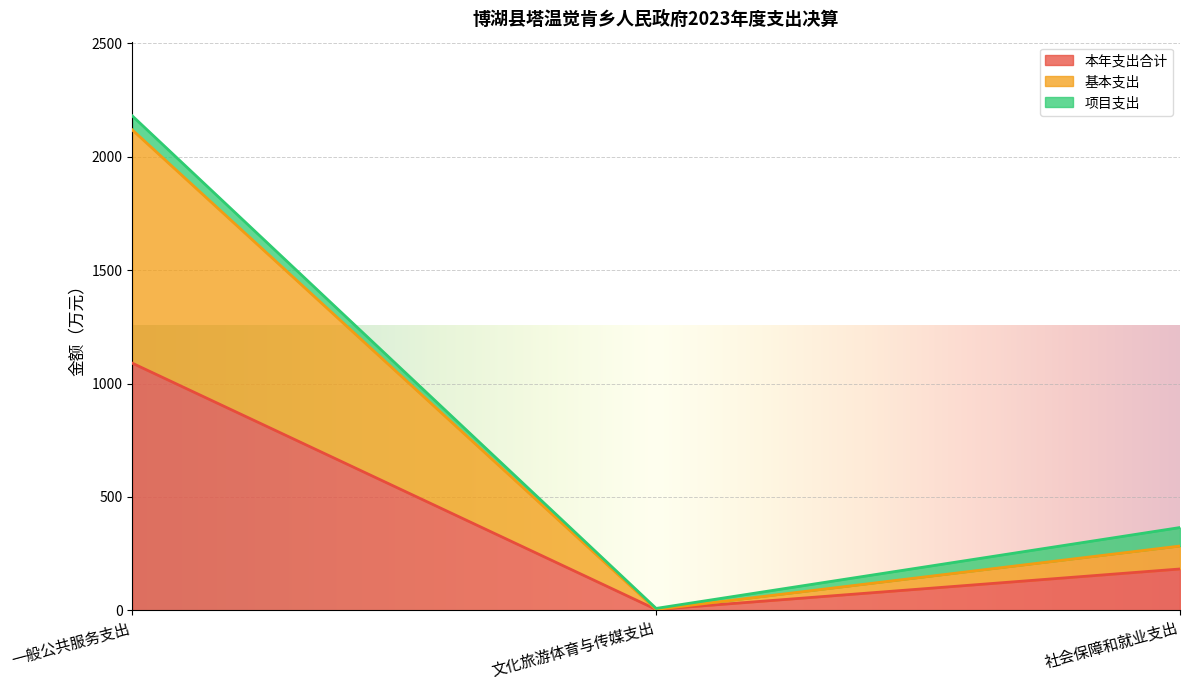

What is the sum of the 基本支出 values at 文化旅游体育与传媒支出 and 一般公共服务支出?

1028.2